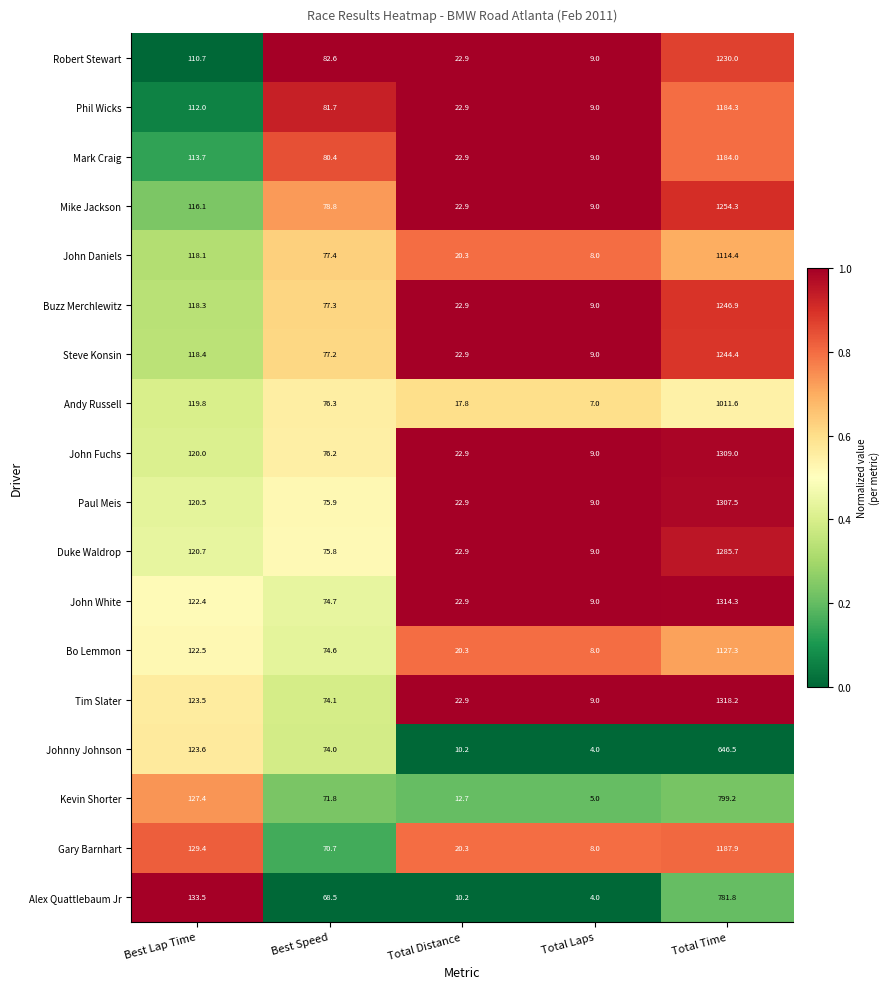

Which label corresponds to the largest value in the chart?

Total Time